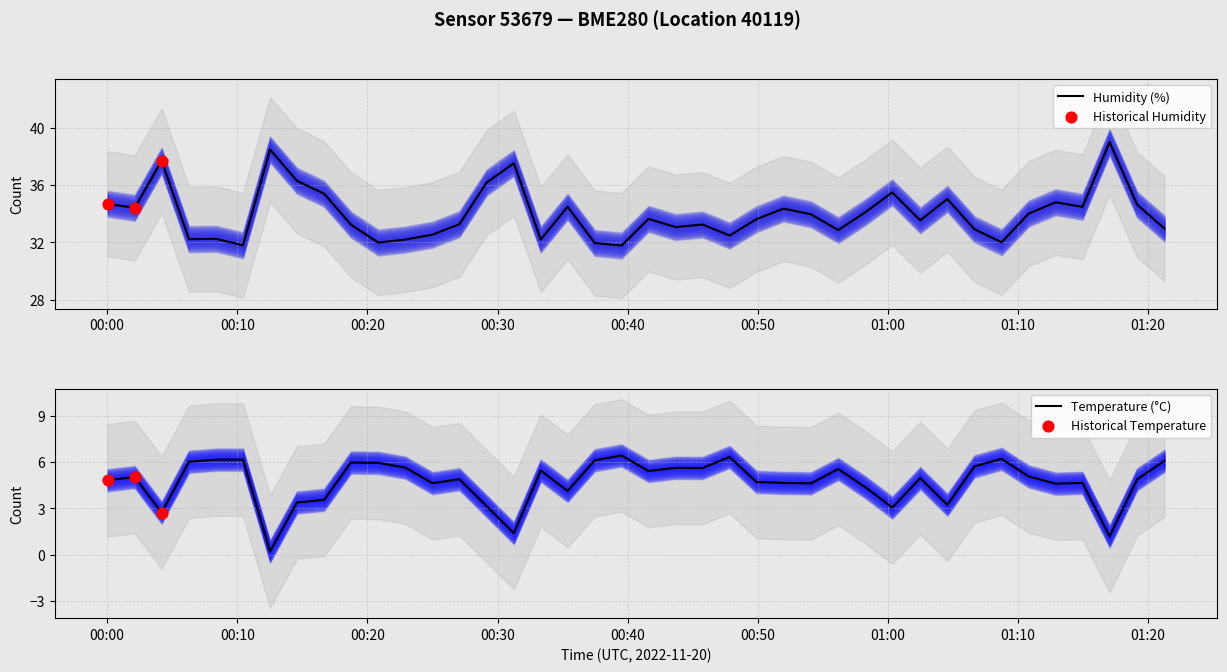

Which series reaches the maximum Y coordinate?

humidity